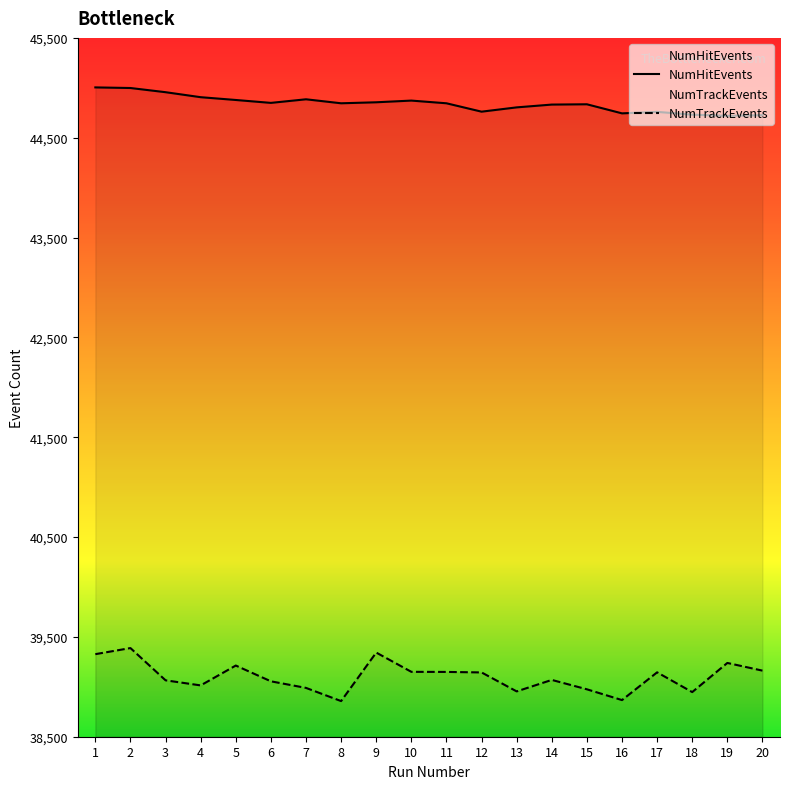

Which series changed the most between 9 and 14?

NumTrackEvents